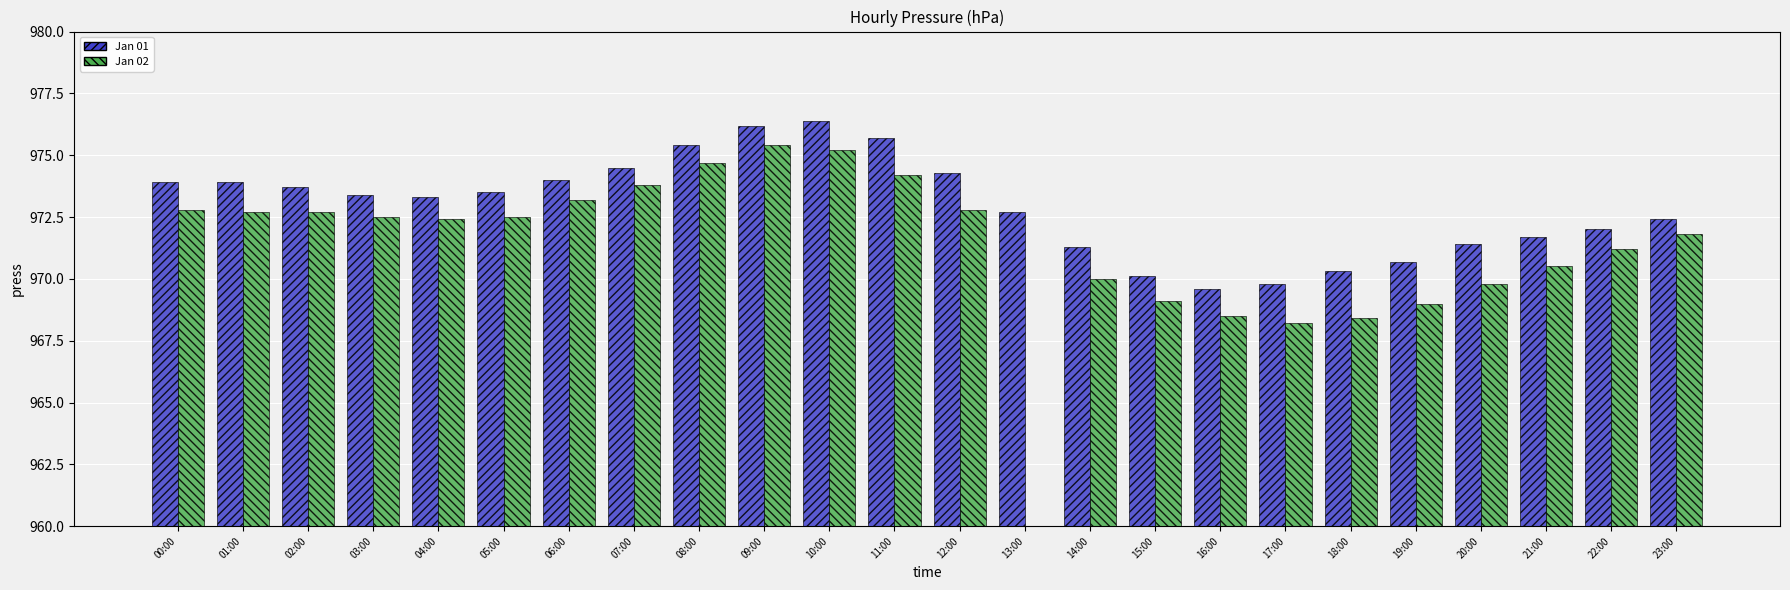

Is it true that Jan 01 equals 972.0 at 22:00?

True